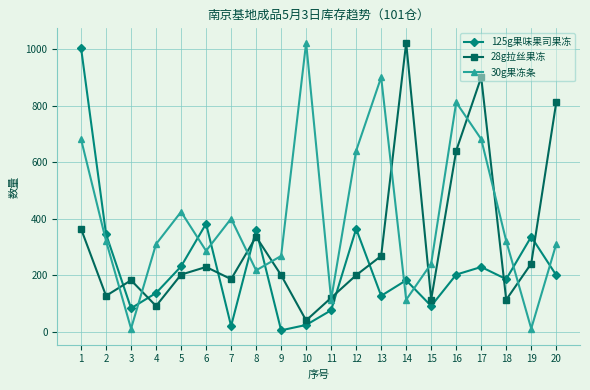

True or false: 125g果味果司果冻 has a value of 68 at 12.

False